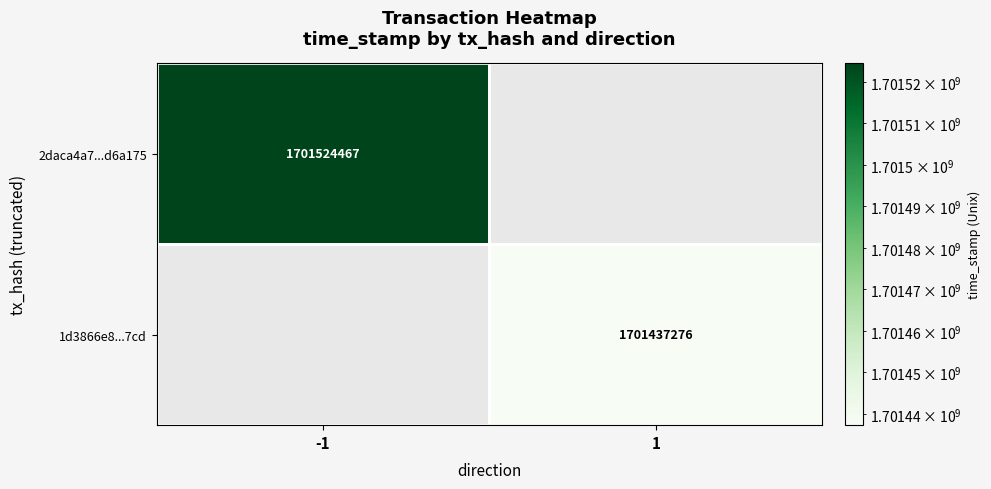

Is it true that 1d3866e8...7cd equals 1701437276 at 1?

True